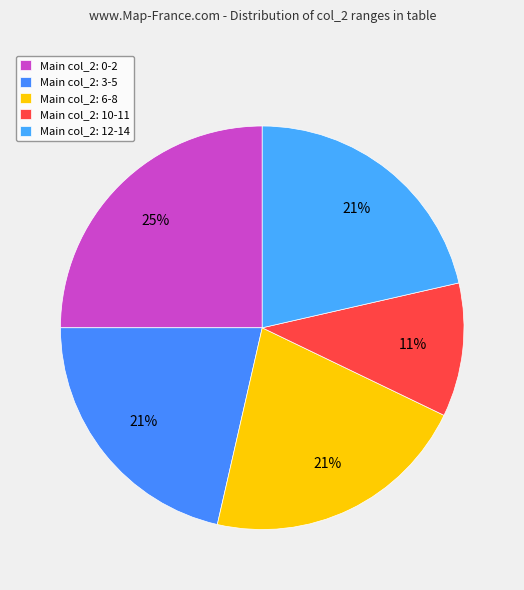

How many slices are in this pie chart?

5